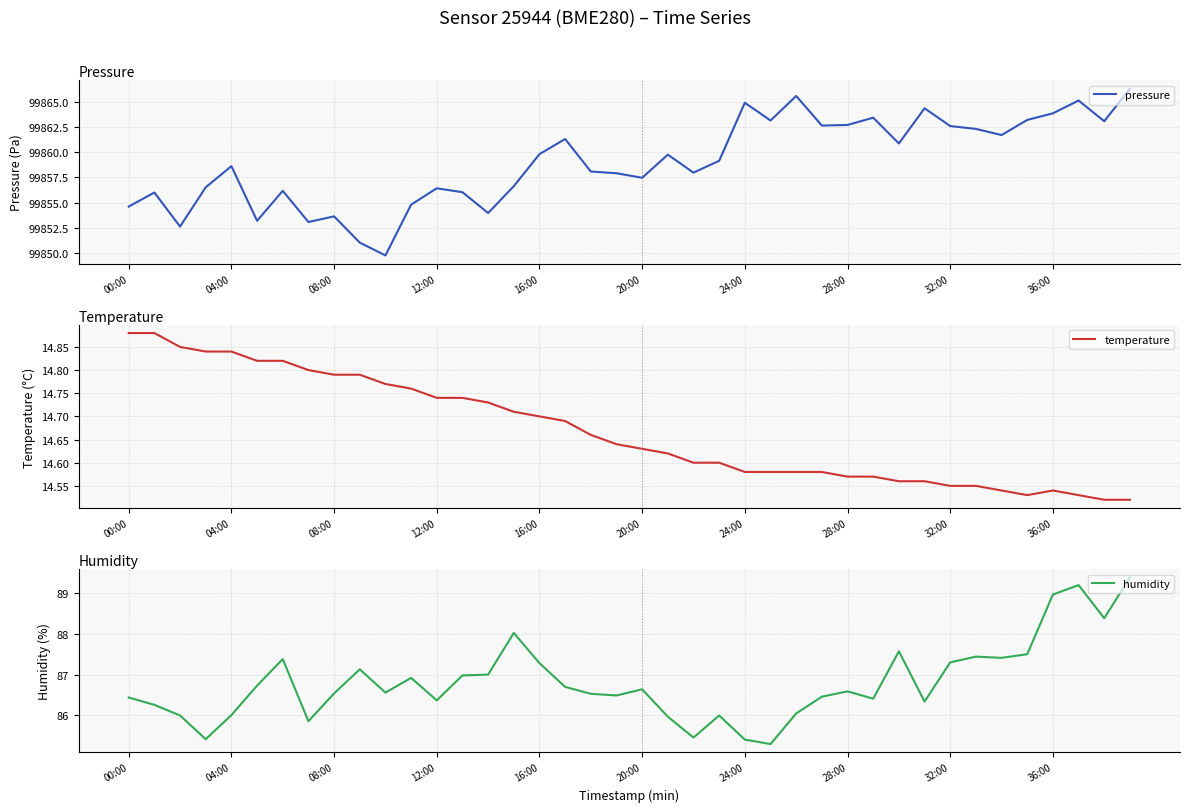

What is the value of the pressure point at the 37th from the left?

99863.8